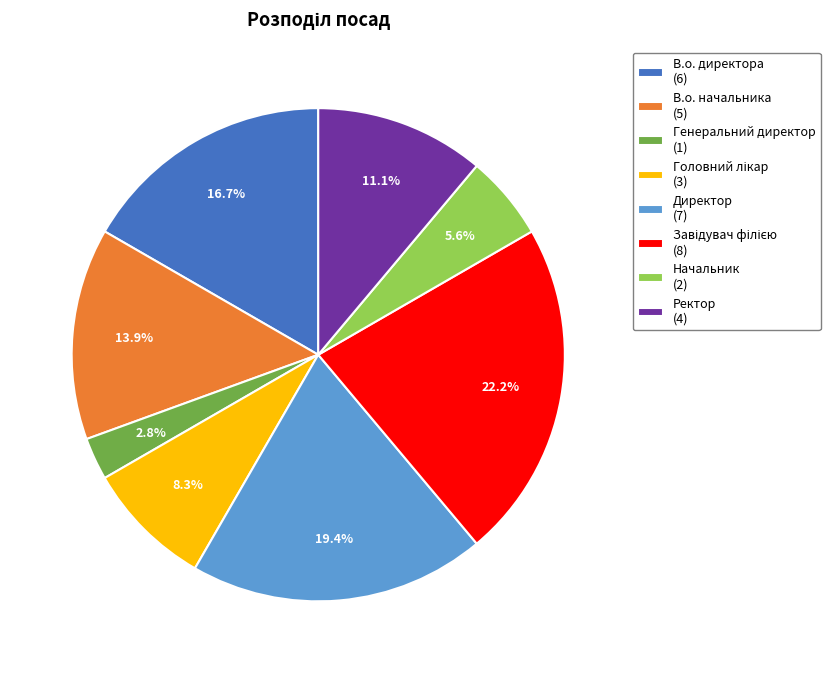

To the nearest percent, what is the difference between the largest and smallest slice percentages?

19%